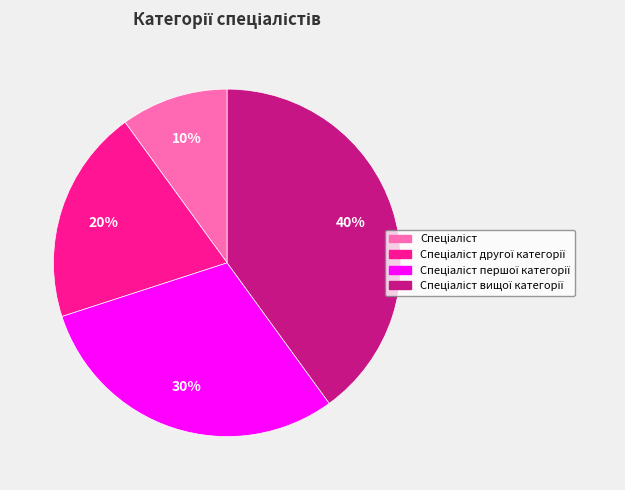

To the nearest percent, what is the difference between the largest and smallest slice percentages?

30%